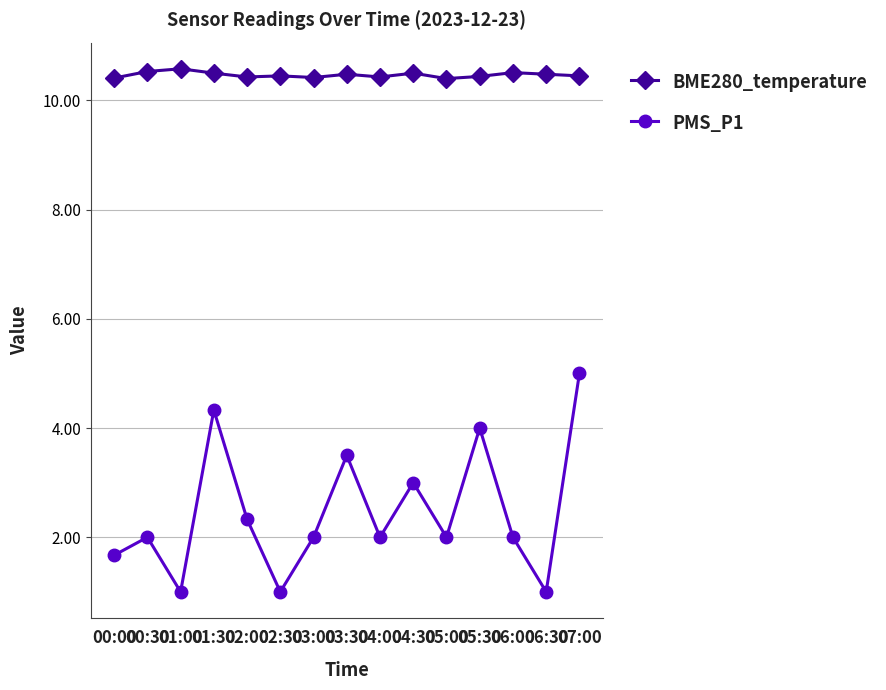

True or false: BME280_temperature has more than 2 interior local peaks.

True